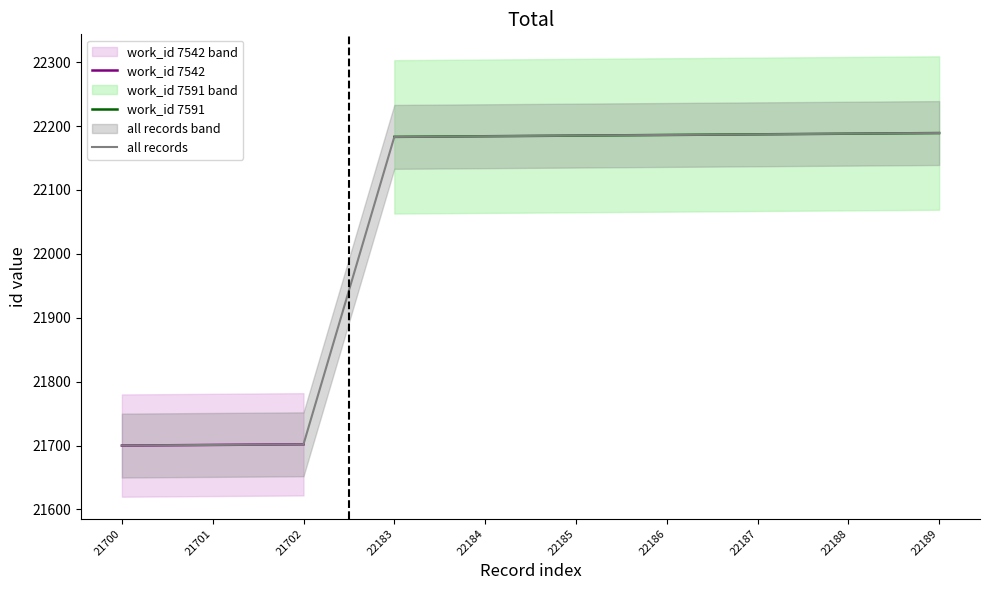

Which label corresponds to the largest value in the chart?

22189